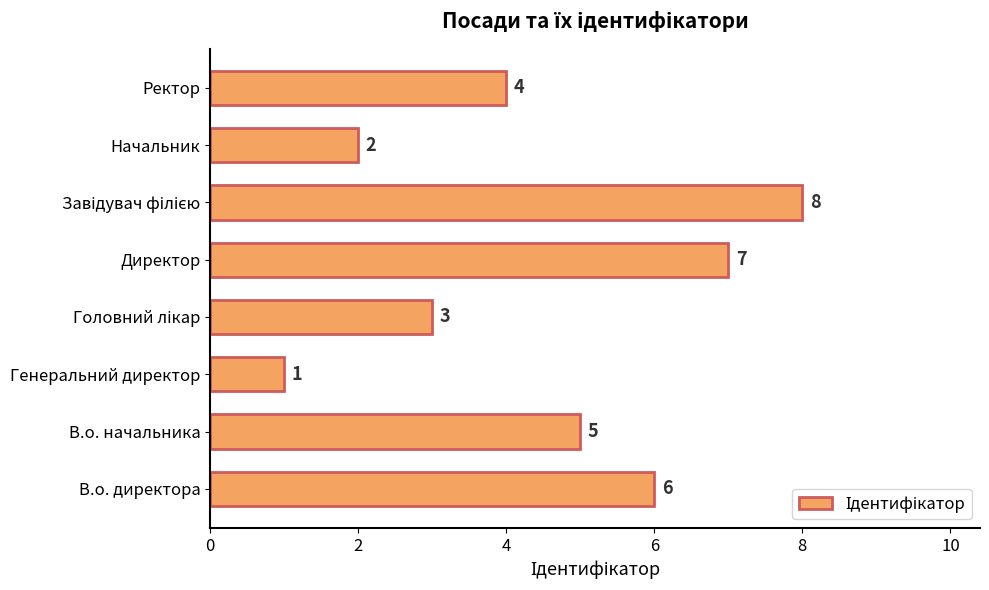

Reading bottom to top, extract all data points from this chart.

6	5	1	3	7	8	2	4